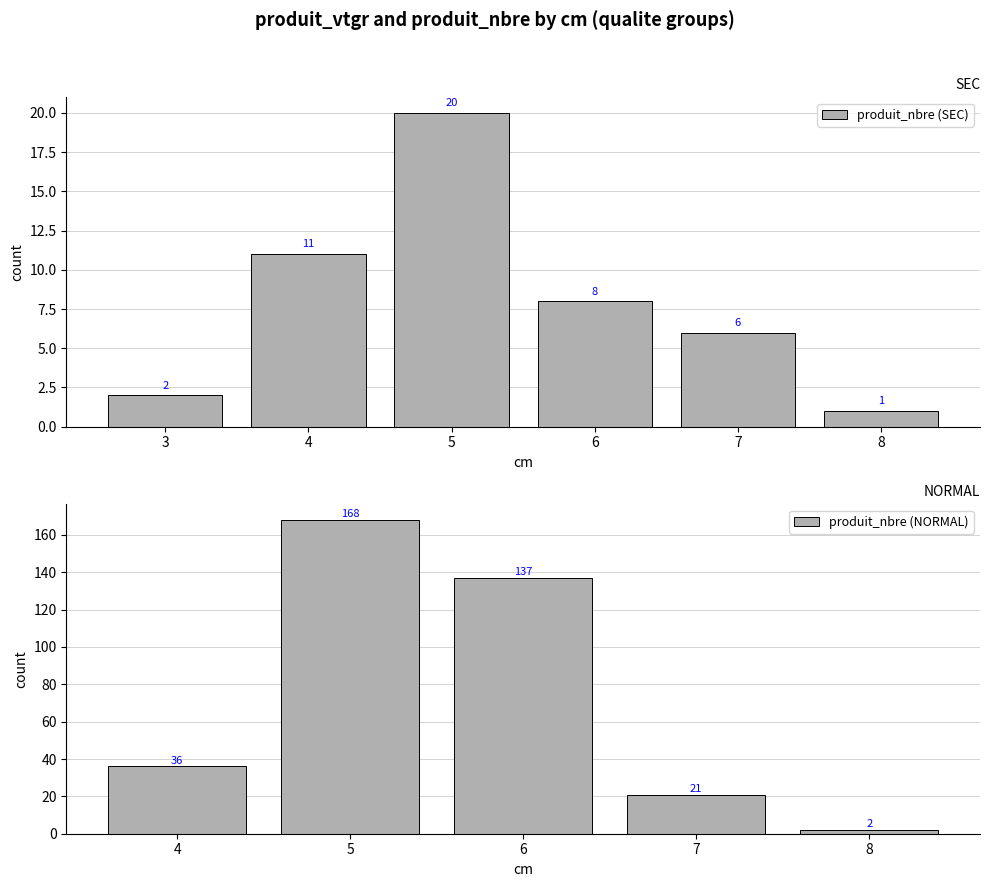

What is the label of the 4th bar from the right?

5